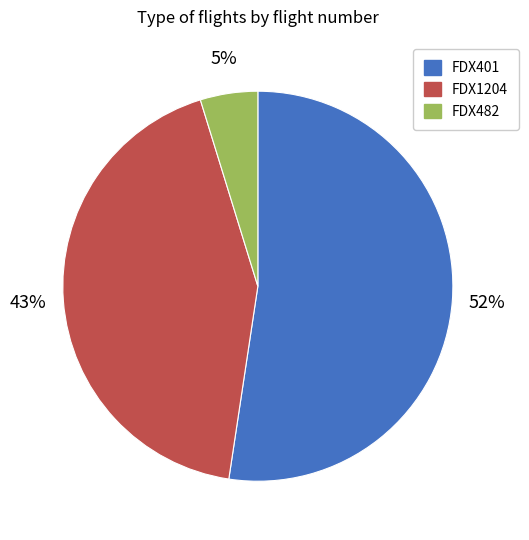

What is the smallest slice in the pie chart?

FDX482